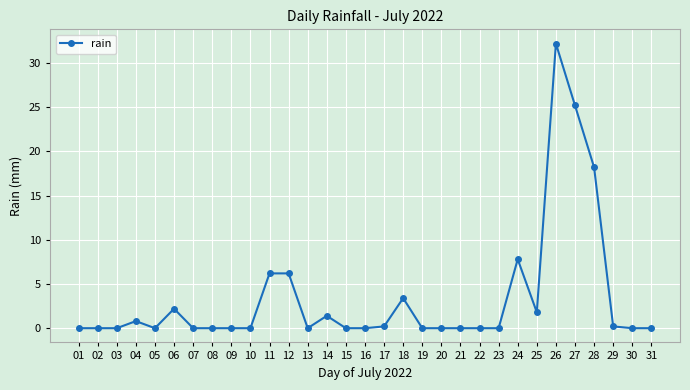

At which label is the value closest to 16?

28